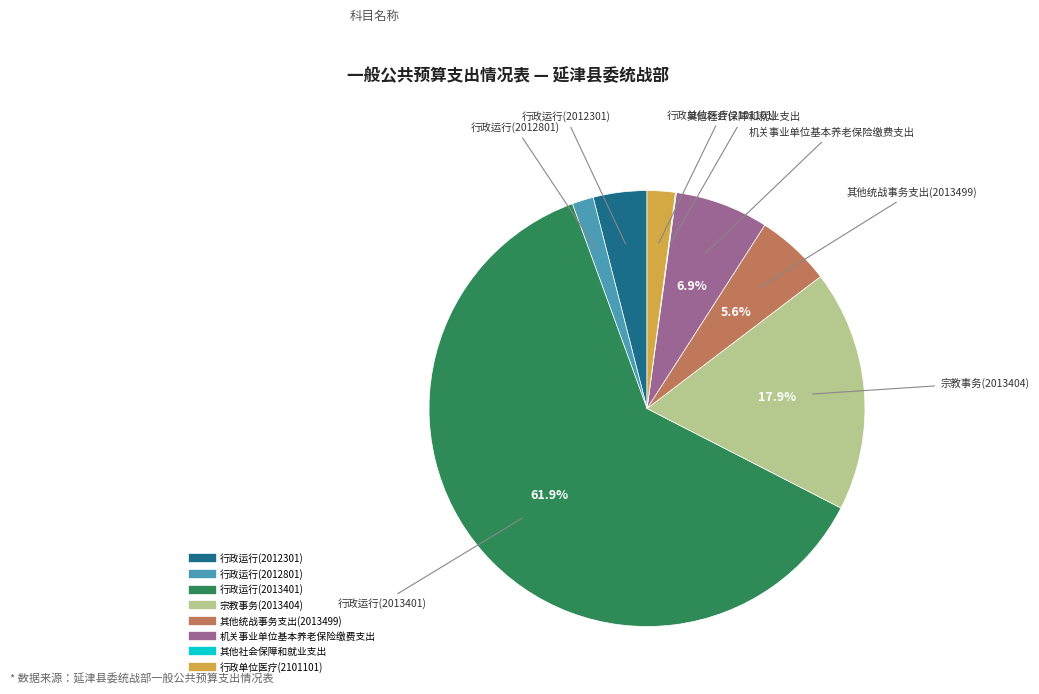

To the nearest percent, what is the average slice percentage?

12%